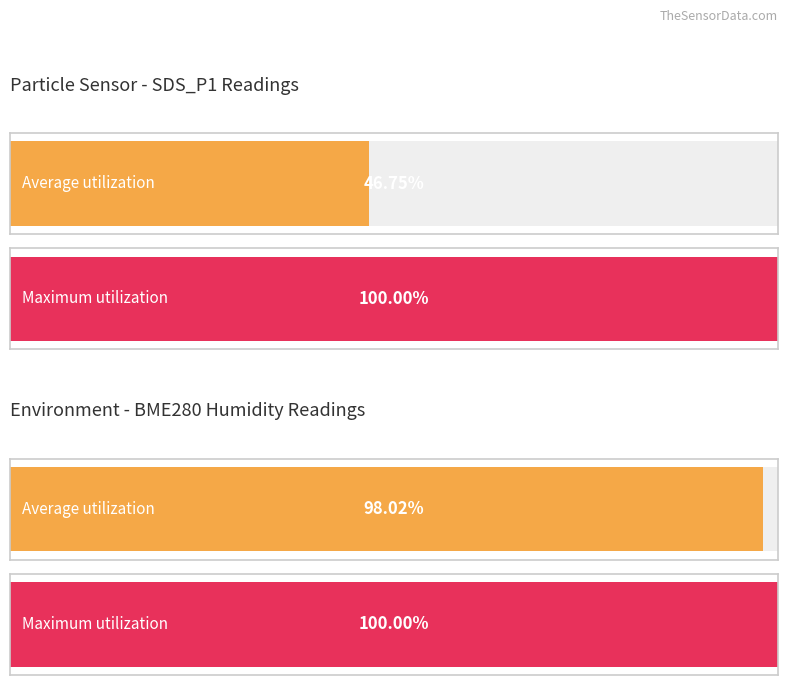

Which series has the largest total across all categories?

Maximum utilization